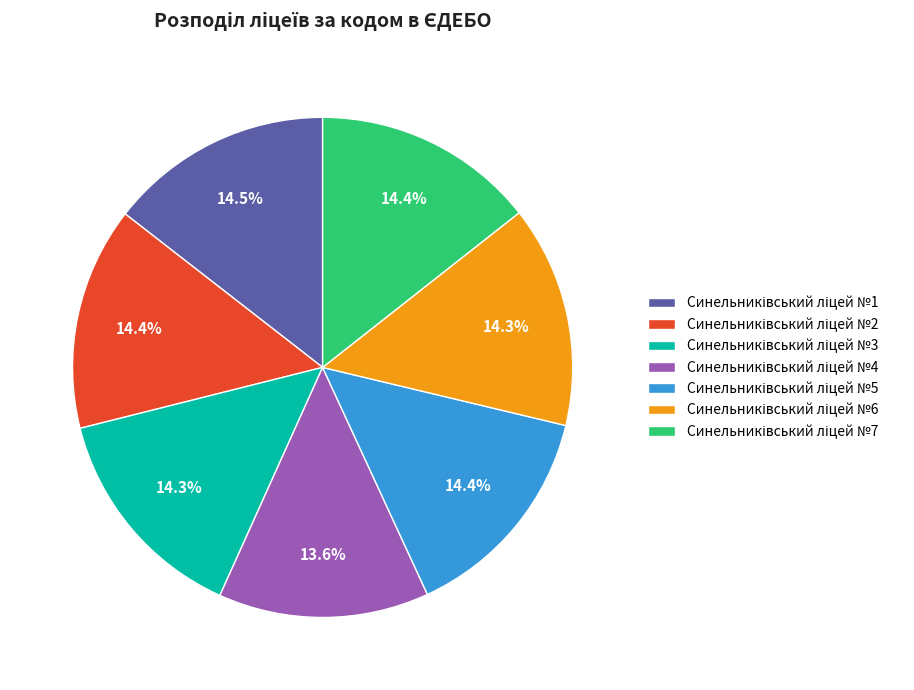

Is there a majority slice in this chart?

No